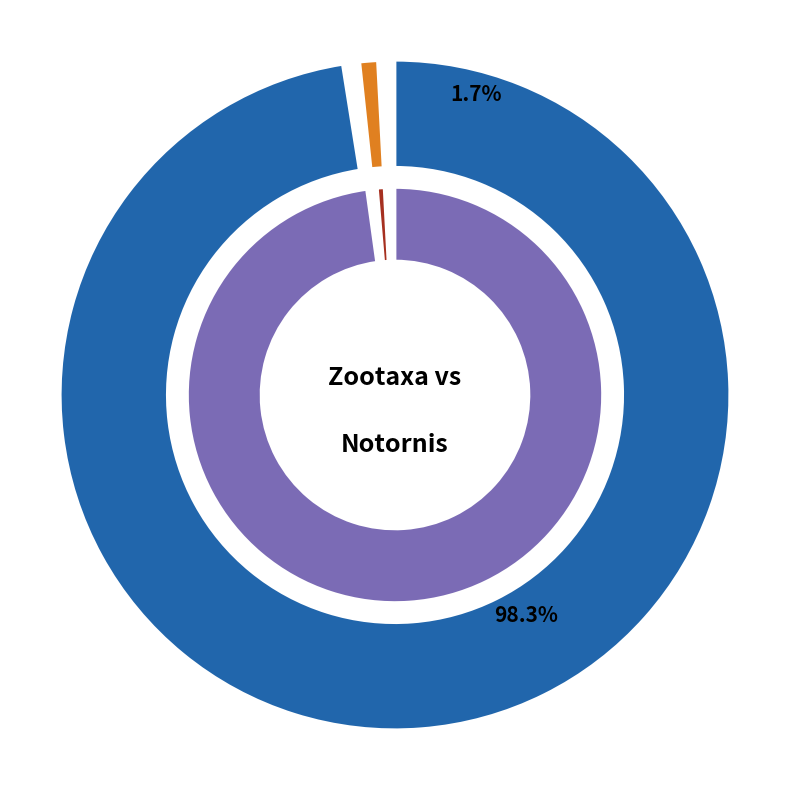

True or false: Notornis accounts for 2% of the total.

True